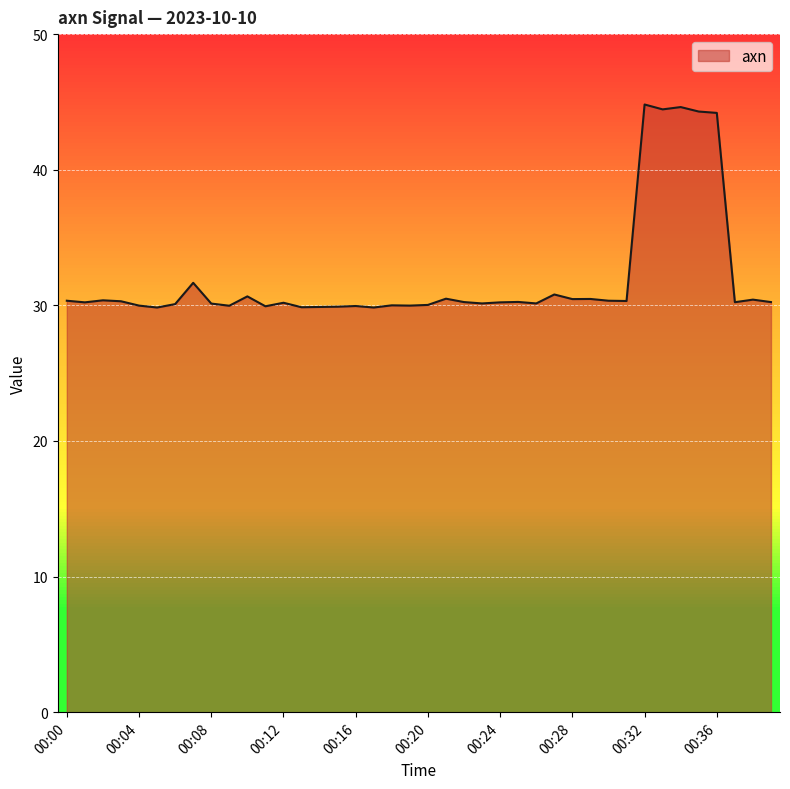

What is the maximum value shown in the chart?

44.8